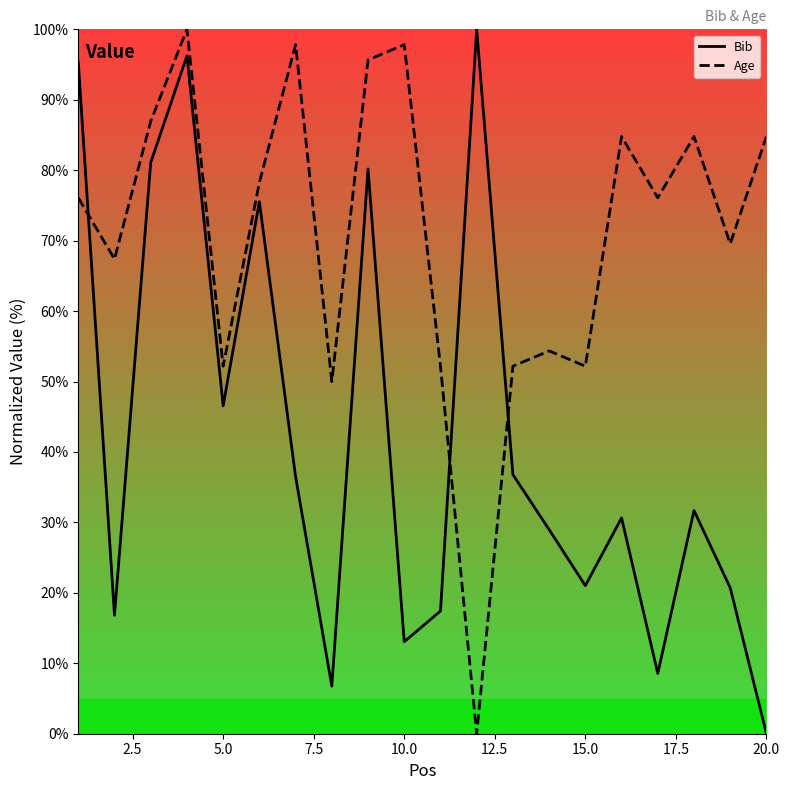

The value of Bib at 5.0 is 46.5. True or false?

True